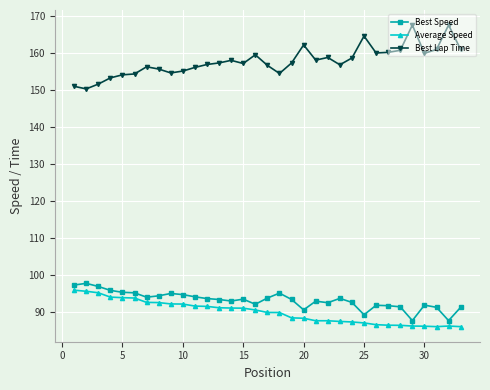

What is the difference between the maximum and minimum values in the Average Speed series?

9.8